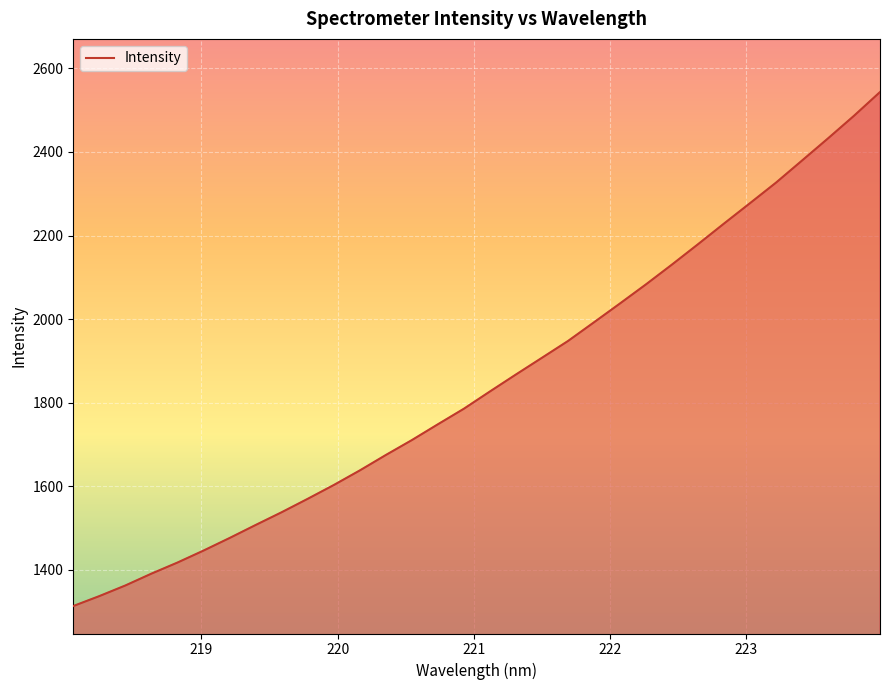

What is the smallest value displayed?

1313.7